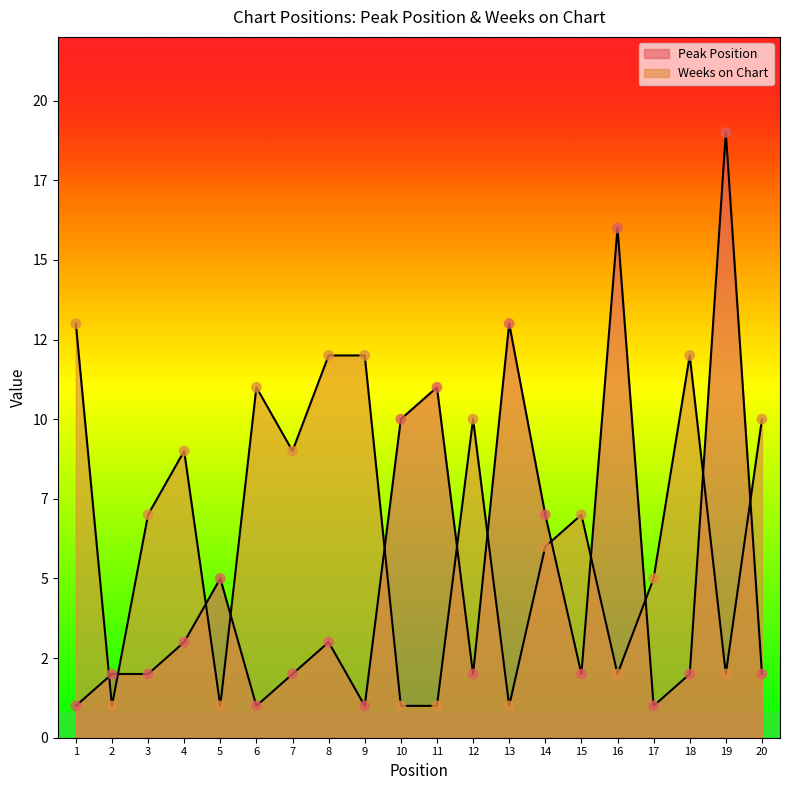

Which series has the largest total across all categories?

Weeks on Chart